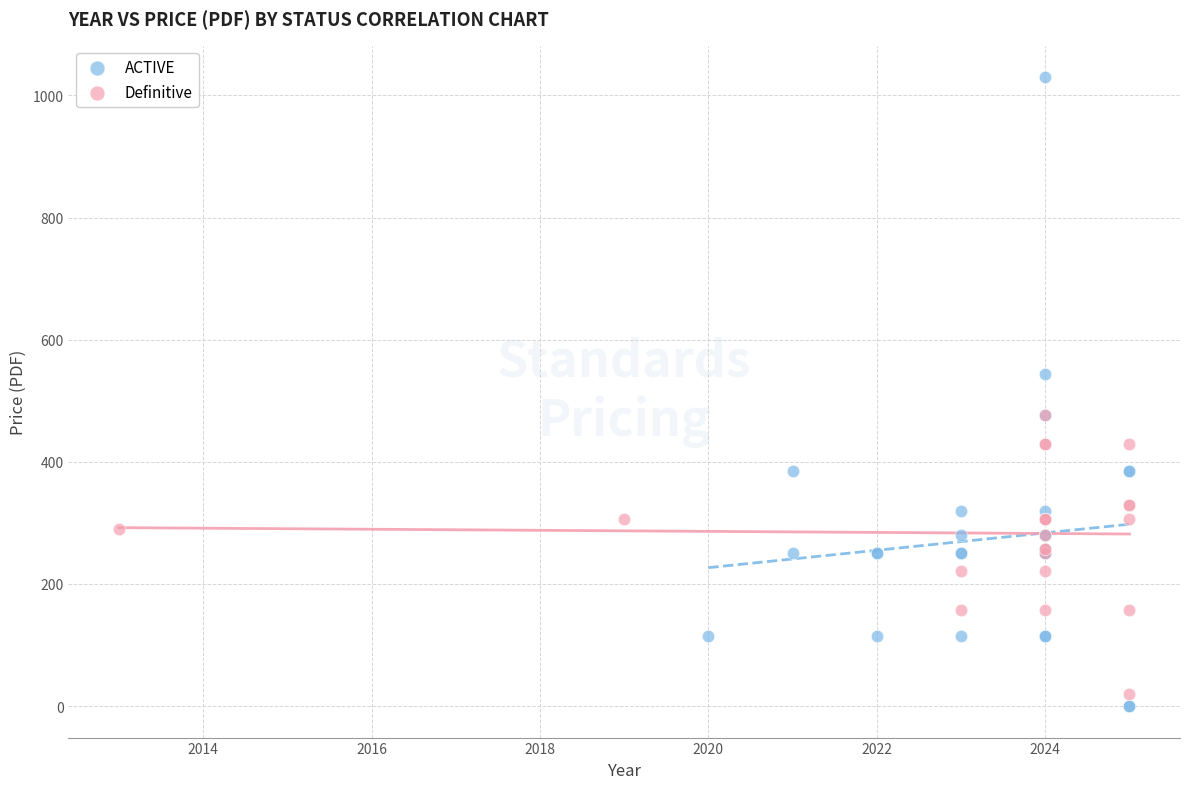

Which series reaches the maximum Y coordinate?

ACTIVE